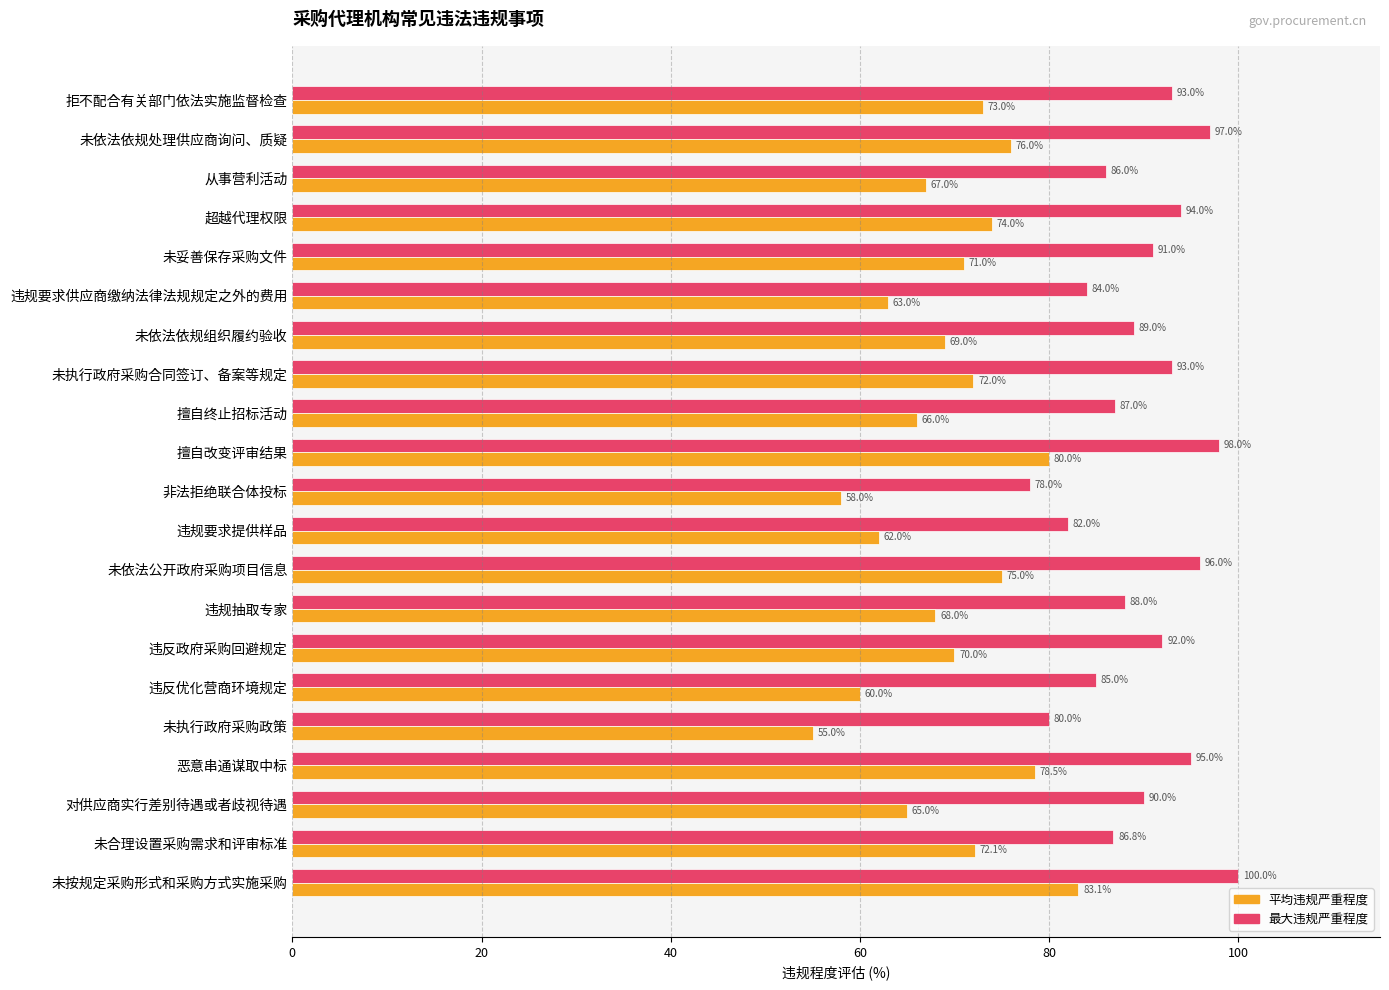

Which series has the largest range (max minus min)?

平均违规严重程度